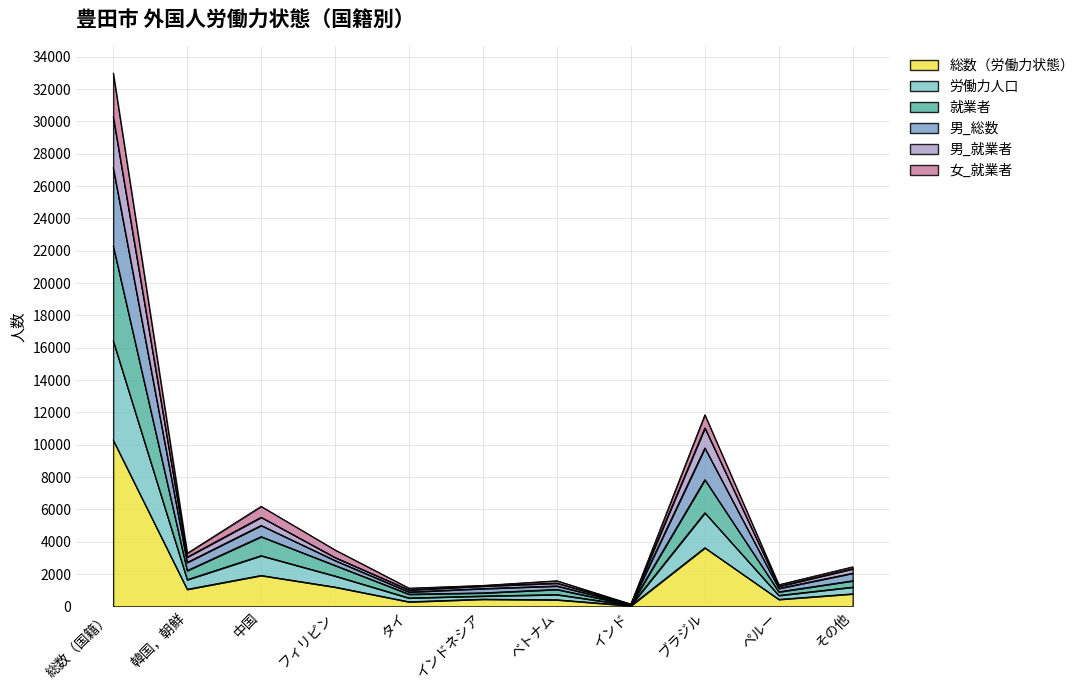

What are all the series names shown in the legend?

総数（労働力状態）, 労働力人口, 就業者, 男_総数, 男_就業者, 女_就業者